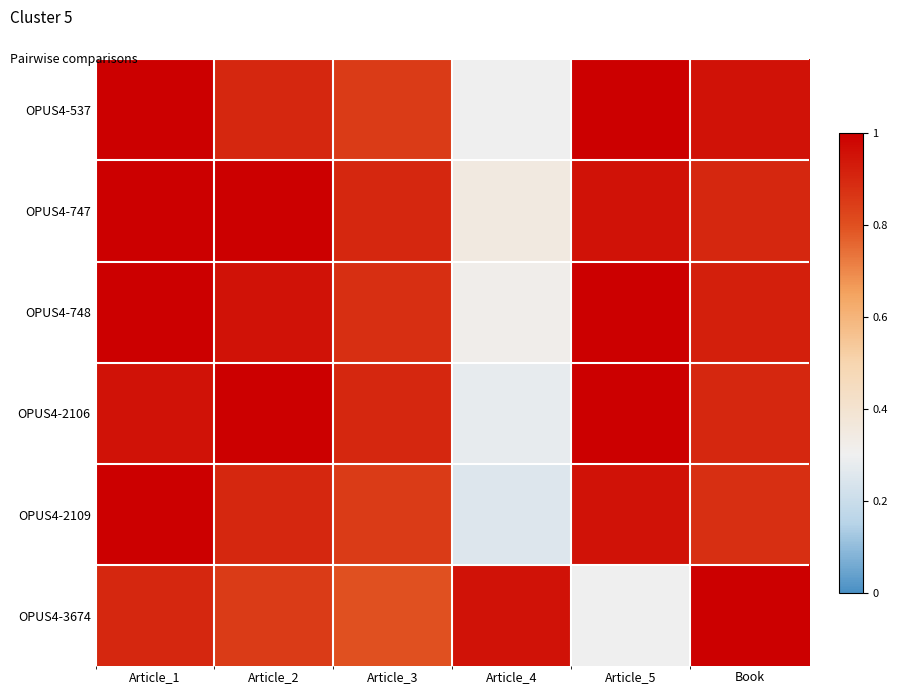

At which category is the sum across all series the highest?

Article_1